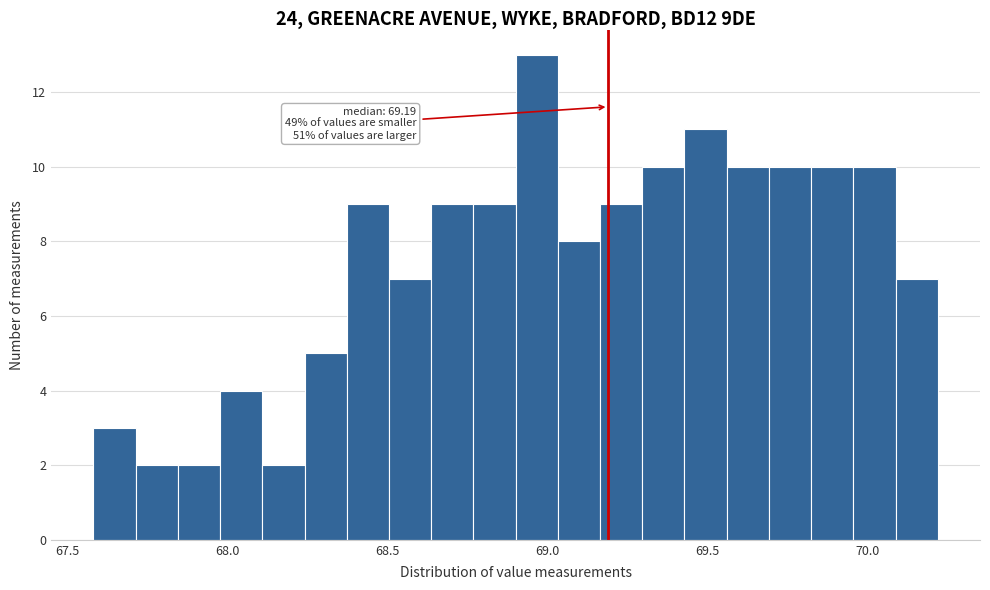

Read against the x-axis, roughly where is the centre of the tallest bar?

68.95